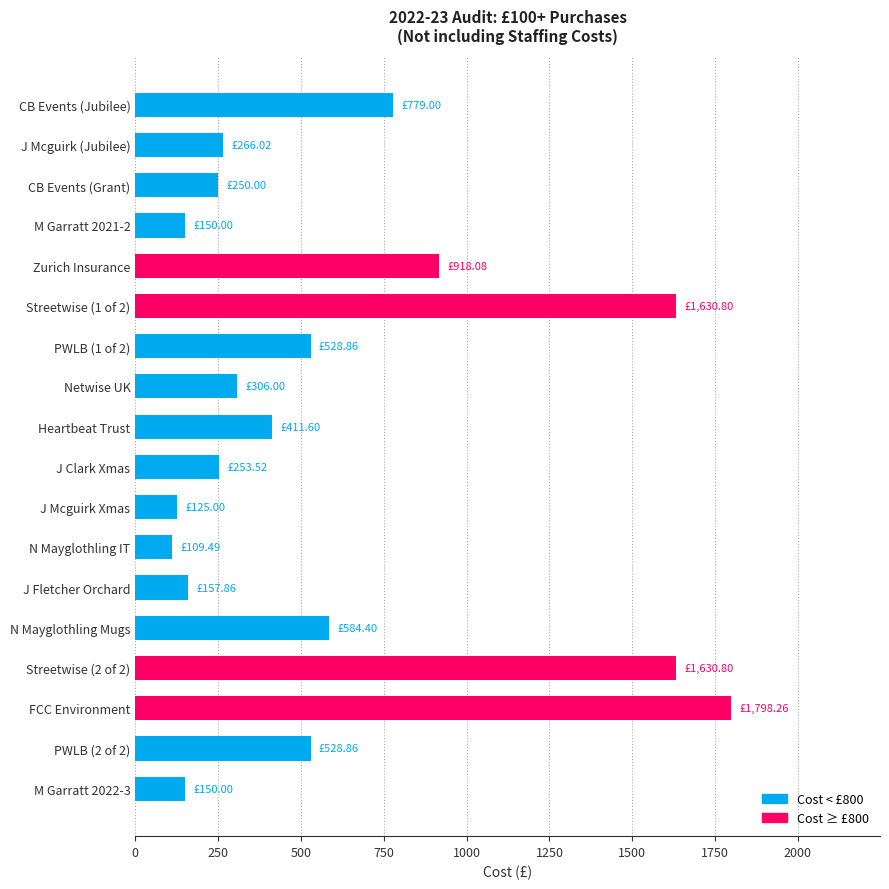

What is the difference between the values at J Fletcher Orchard and N Mayglothling Mugs?

426.5